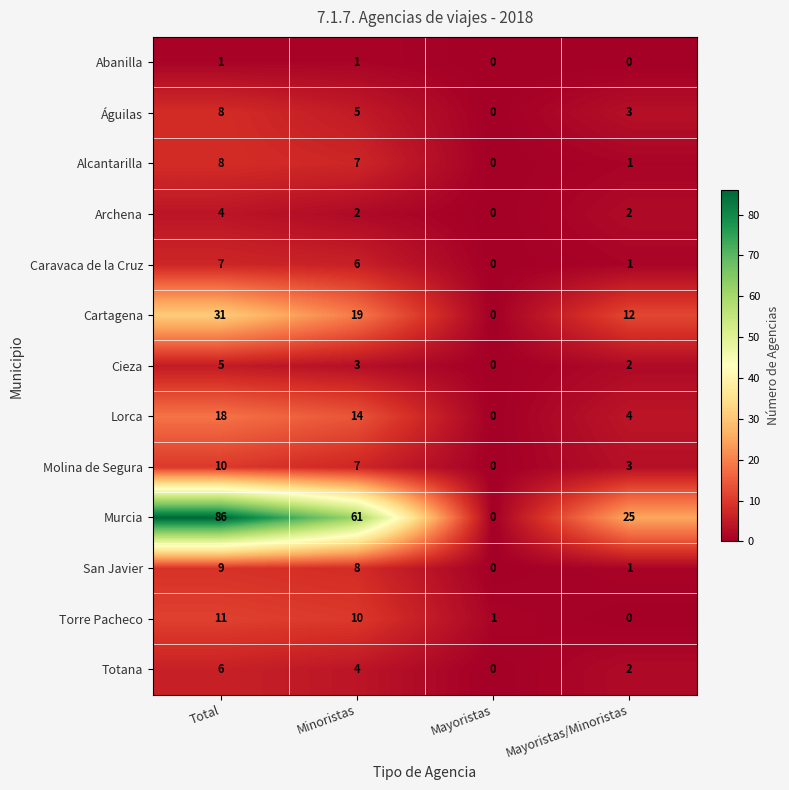

What is the difference between the maximum and minimum values in the Torre Pacheco series?

11